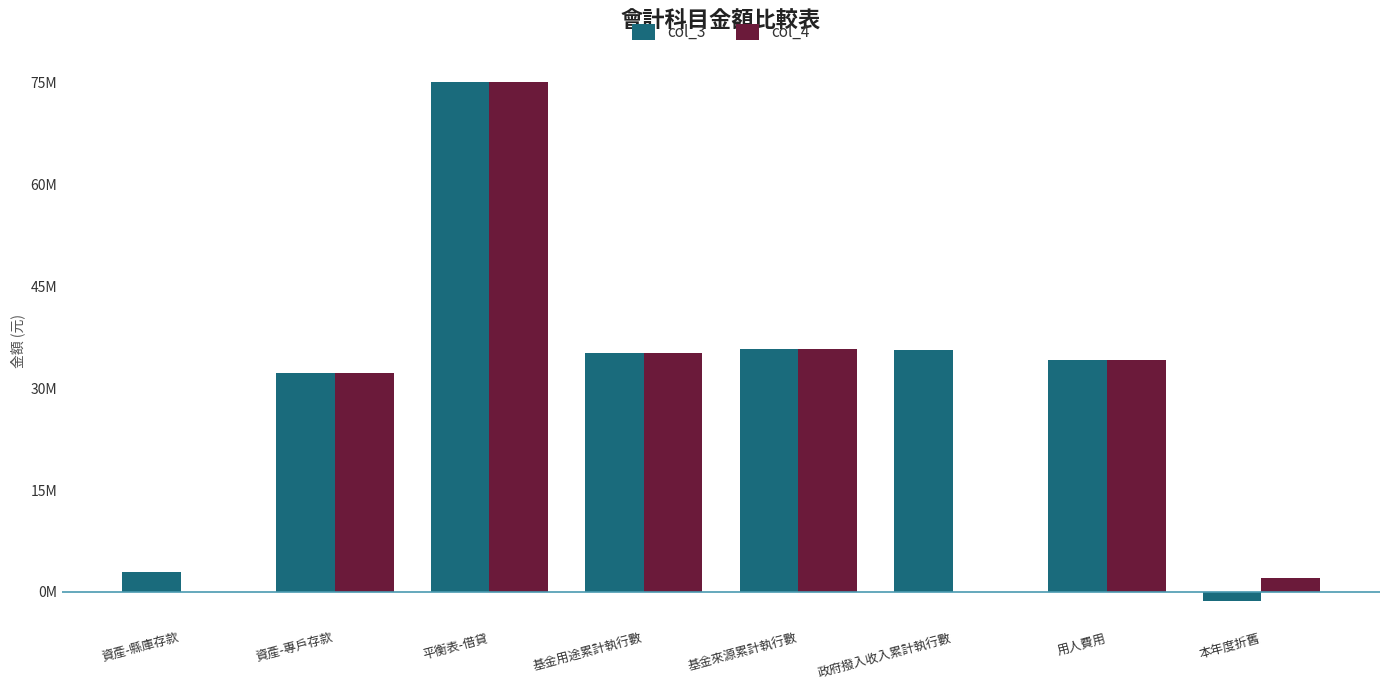

The value of col_4 at 基金來源累計執行數 is 56.8. True or false?

False